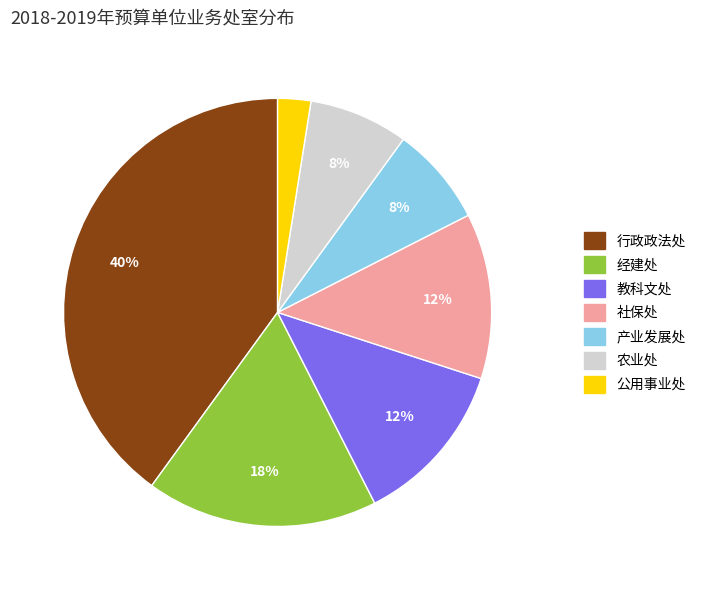

Does any single category account for the majority?

No